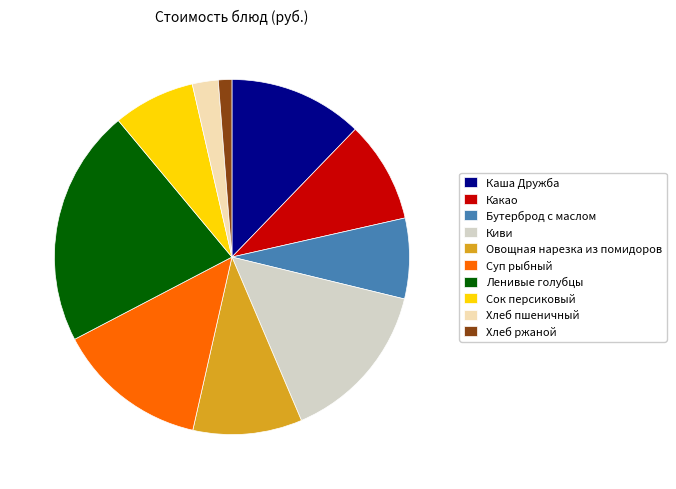

Combined, do Суп рыбный and Ленивые голубцы account for over 50%?

No